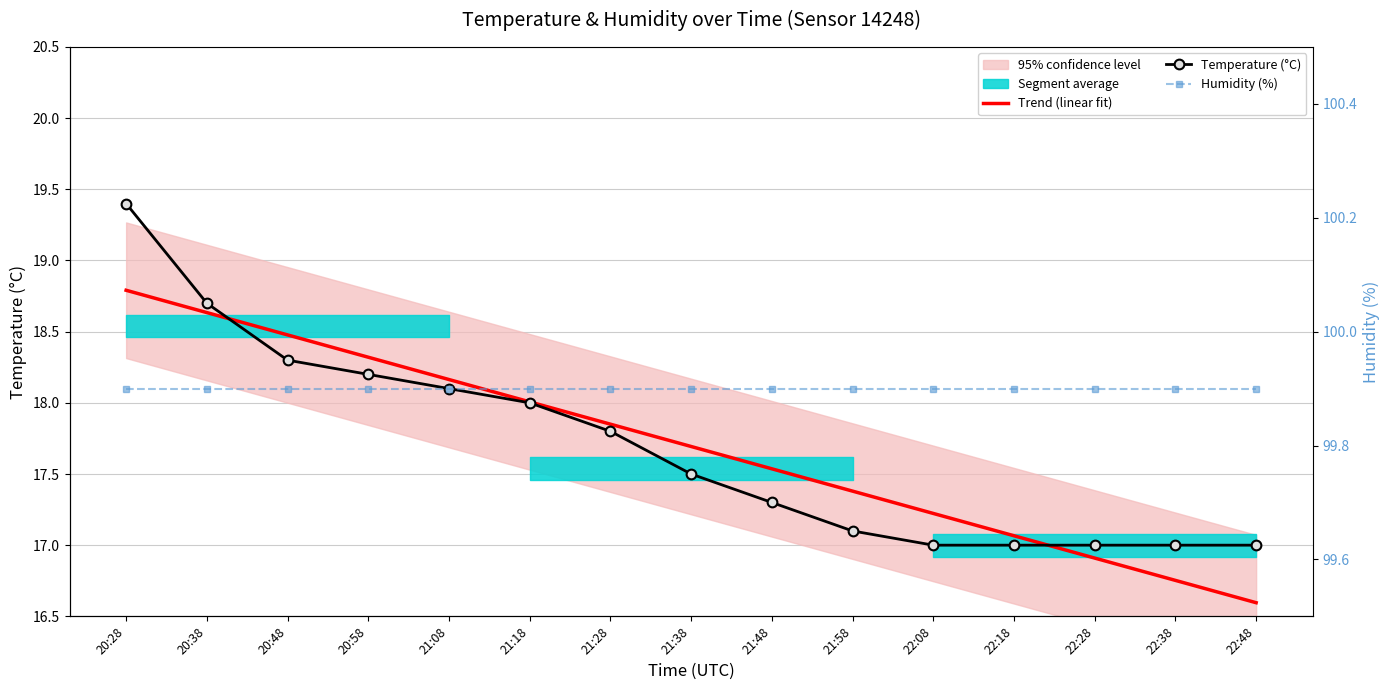

At which category is the sum across all series the highest?

20:28